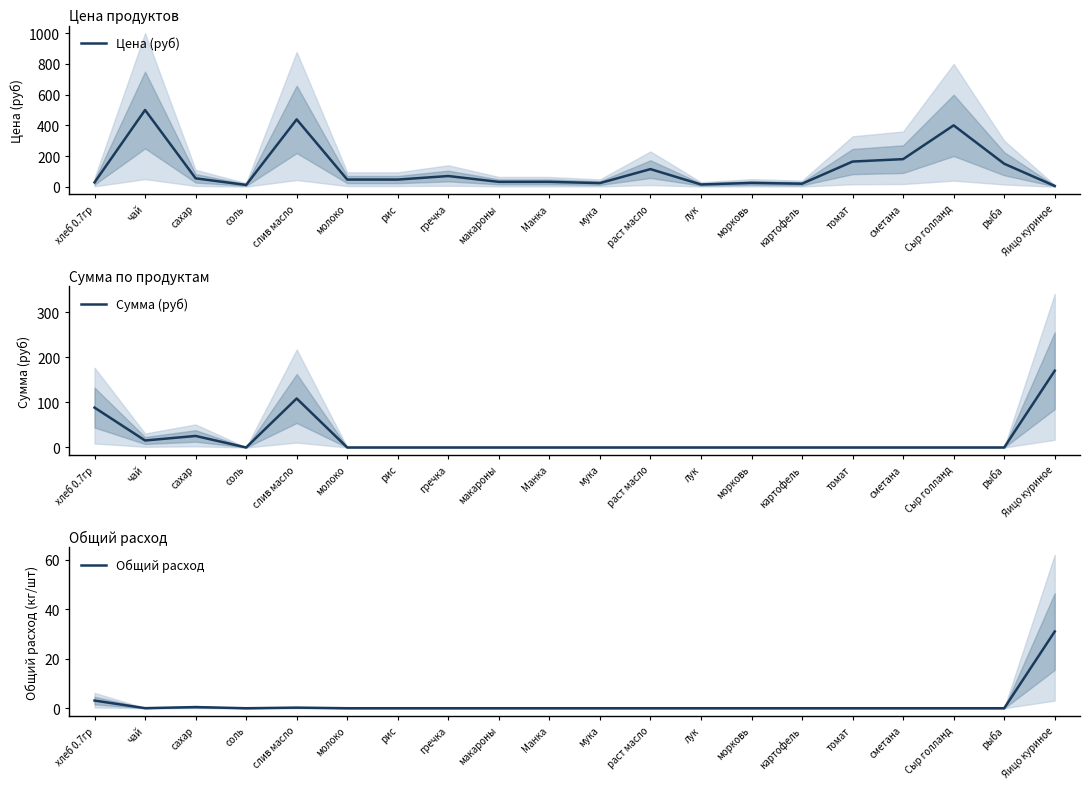

Is the value of Общий расход at хлеб 0.7гр greater than the value of Сумма (руб) at Яицо куриное?

No